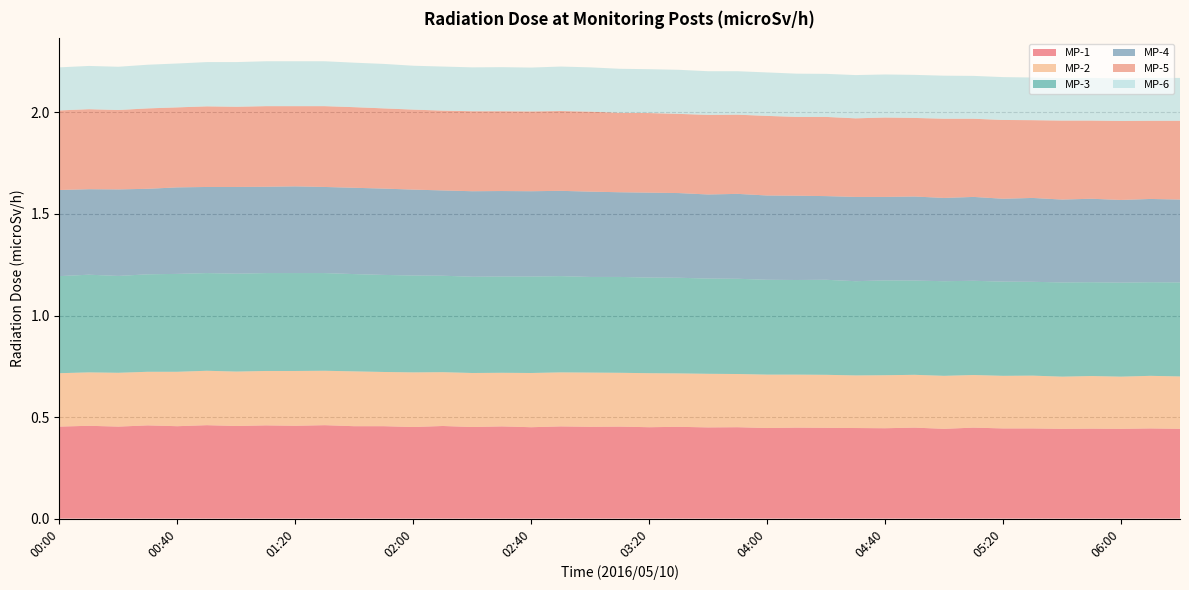

Reading left to right, what are all the values shown in this chart?

MP-1: 0.5	0.5	0.5	0.5	0.5	0.5	0.5	0.5	0.5	0.5	0.5	0.5	0.5	0.5	0.5	0.5	0.5	0.5	0.5	0.5	0.5	0.5	0.4	0.5	0.4	0.4	0.4	0.4	0.4	0.4	0.4	0.4	0.4	0.4	0.4	0.4	0.4	0.4	0.4
MP-2: 0.3	0.3	0.3	0.3	0.3	0.3	0.3	0.3	0.3	0.3	0.3	0.3	0.3	0.3	0.3	0.3	0.3	0.3	0.3	0.3	0.3	0.3	0.3	0.3	0.3	0.3	0.3	0.3	0.3	0.3	0.3	0.3	0.3	0.3	0.3	0.3	0.3	0.3	0.3
MP-3: 0.5	0.5	0.5	0.5	0.5	0.5	0.5	0.5	0.5	0.5	0.5	0.5	0.5	0.5	0.5	0.5	0.5	0.5	0.5	0.5	0.5	0.5	0.5	0.5	0.5	0.5	0.5	0.5	0.5	0.5	0.5	0.5	0.5	0.5	0.5	0.5	0.5	0.5	0.5
MP-4: 0.4	0.4	0.4	0.4	0.4	0.4	0.4	0.4	0.4	0.4	0.4	0.4	0.4	0.4	0.4	0.4	0.4	0.4	0.4	0.4	0.4	0.4	0.4	0.4	0.4	0.4	0.4	0.4	0.4	0.4	0.4	0.4	0.4	0.4	0.4	0.4	0.4	0.4	0.4
MP-5: 0.4	0.4	0.4	0.4	0.4	0.4	0.4	0.4	0.4	0.4	0.4	0.4	0.4	0.4	0.4	0.4	0.4	0.4	0.4	0.4	0.4	0.4	0.4	0.4	0.4	0.4	0.4	0.4	0.4	0.4	0.4	0.4	0.4	0.4	0.4	0.4	0.4	0.4	0.4
MP-6: 0.2	0.2	0.2	0.2	0.2	0.2	0.2	0.2	0.2	0.2	0.2	0.2	0.2	0.2	0.2	0.2	0.2	0.2	0.2	0.2	0.2	0.2	0.2	0.2	0.2	0.2	0.2	0.2	0.2	0.2	0.2	0.2	0.2	0.2	0.2	0.2	0.2	0.2	0.2